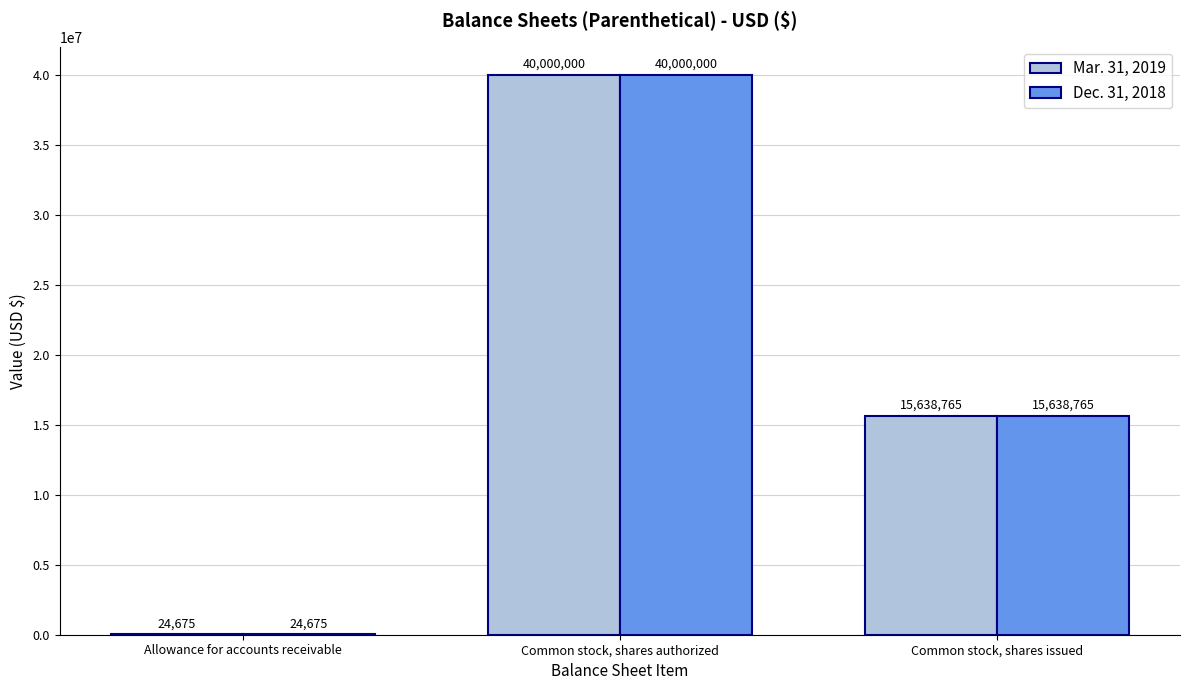

Are the bars grouped side by side (vs. stacked)?

Yes